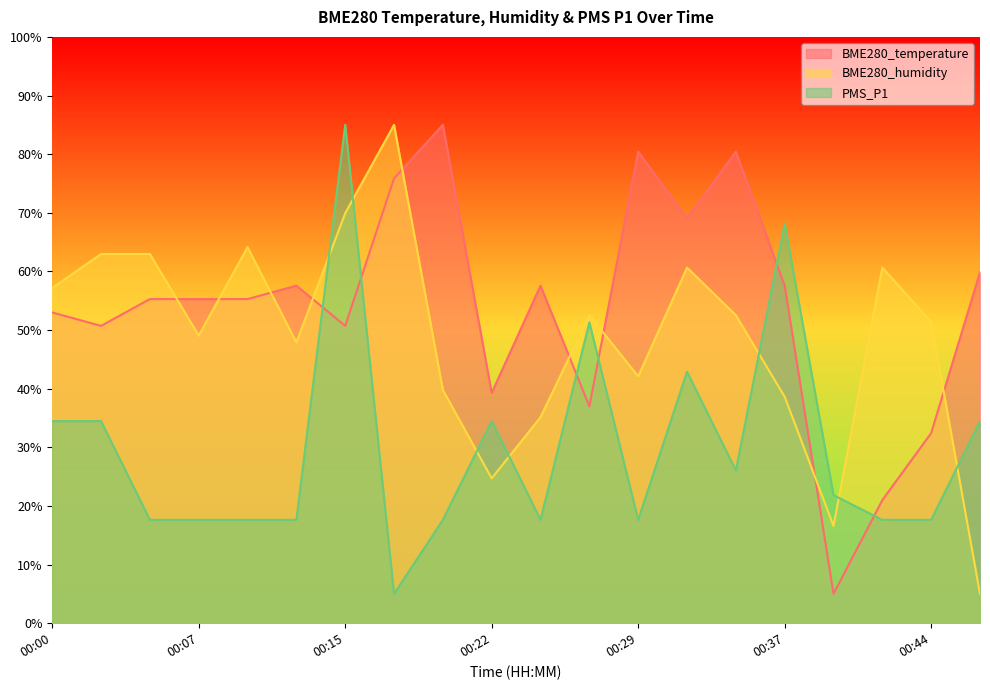

Which series has the widest spread of values?

PMS_P1